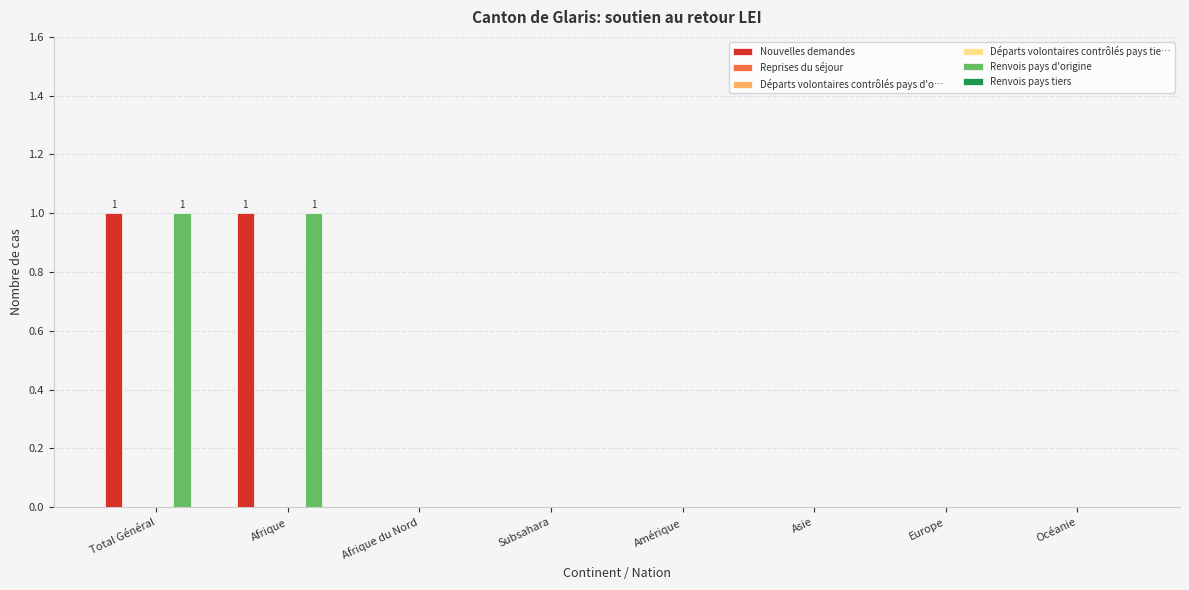

Is it true that Renvois pays tiers equals 0 at Total Général?

True